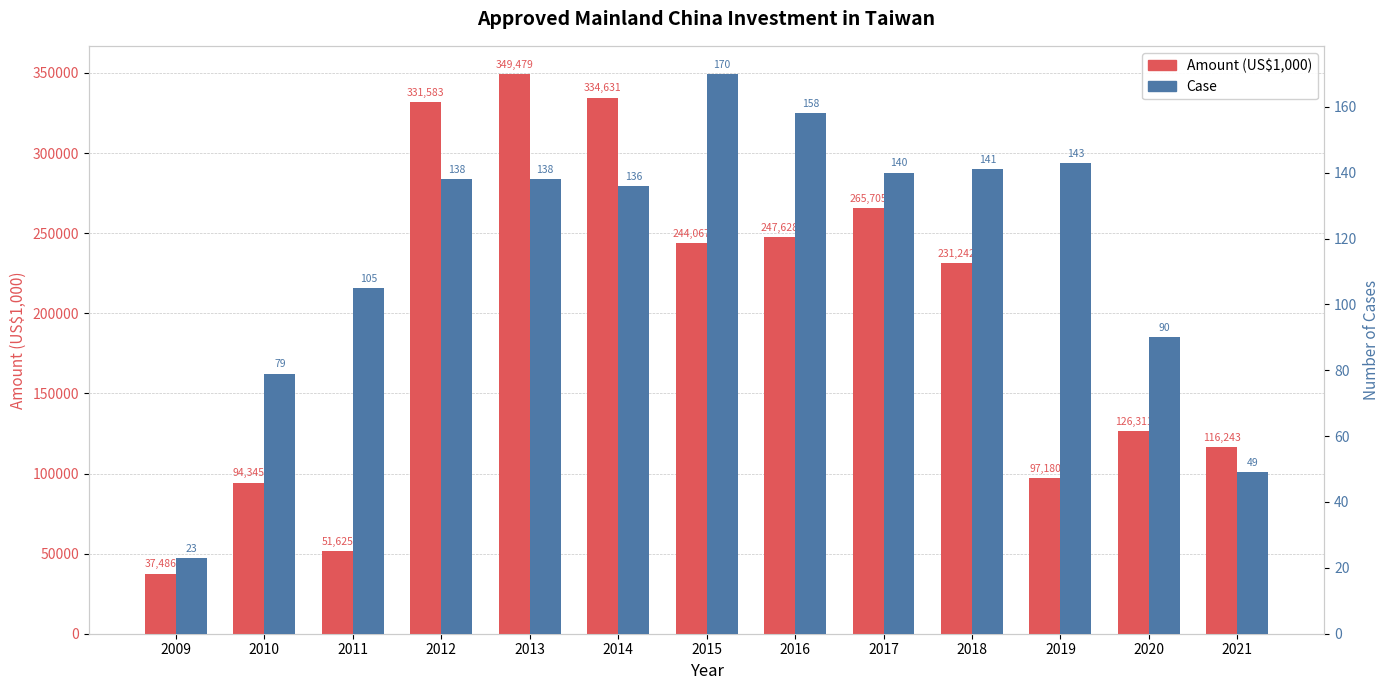

What are all the series names shown in the legend?

Amount (US$1,000), Case